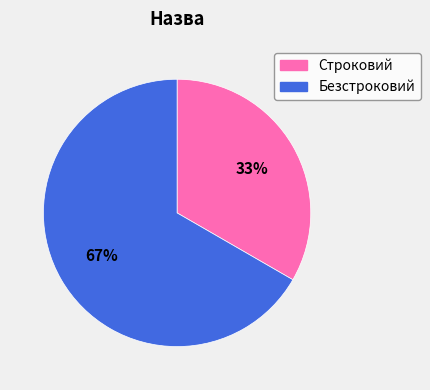

To the nearest percent, what portion does Строковий represent?

33%